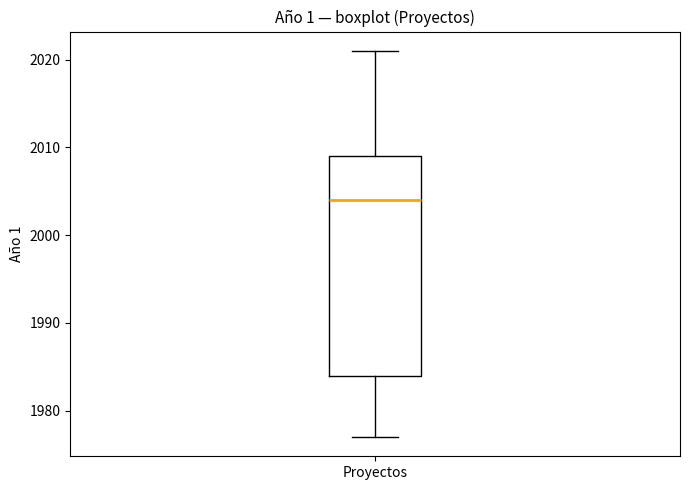

Read this box plot against the y-axis: the position of the median line, the range covered by the box, and the ends of both whiskers. The values are not printed on the chart, so give them approximately, as read against the axis.

median 2004, box 1984 to 2009, whiskers 1977 to 2021